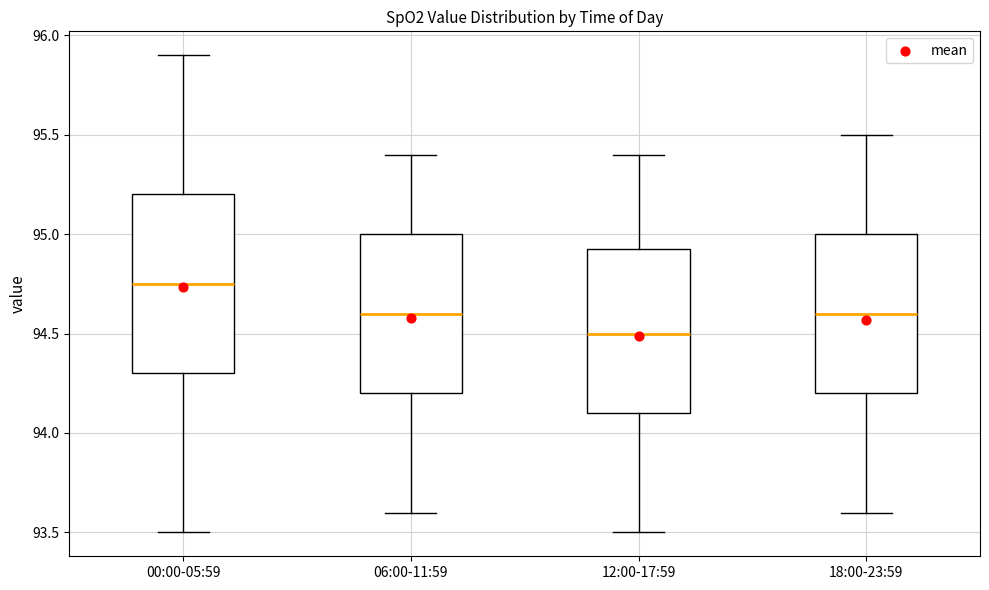

Reading left to right, transcribe this box plot: for each box, give where its median line is, the range the box spans, and where its two whiskers end, as read against the y-axis. The values are not printed on the chart, so give them approximately, as read against the axis.

00:00-05:59: median 94.75, box 94.30 to 95.20, whiskers 93.50 to 95.90
06:00-11:59: median 94.60, box 94.20 to 95.00, whiskers 93.60 to 95.40
12:00-17:59: median 94.50, box 94.10 to 94.95, whiskers 93.50 to 95.40
18:00-23:59: median 94.60, box 94.20 to 95.00, whiskers 93.60 to 95.50